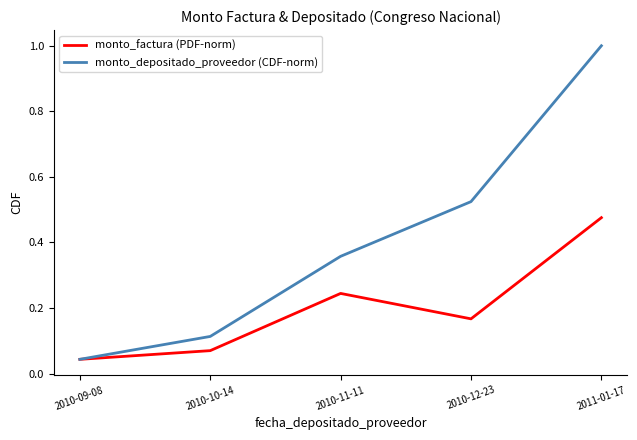

What position from the right is 2010-12-23?

2